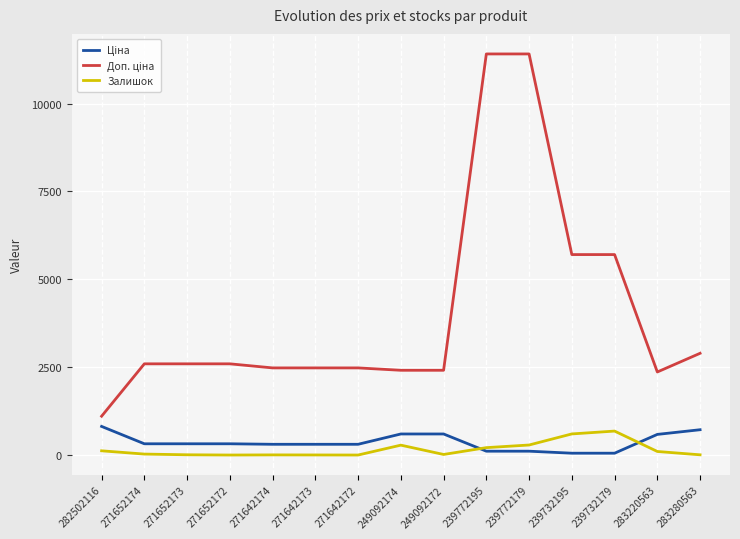

Is it true that Залишок equals 1027.4 at 239732195?

False